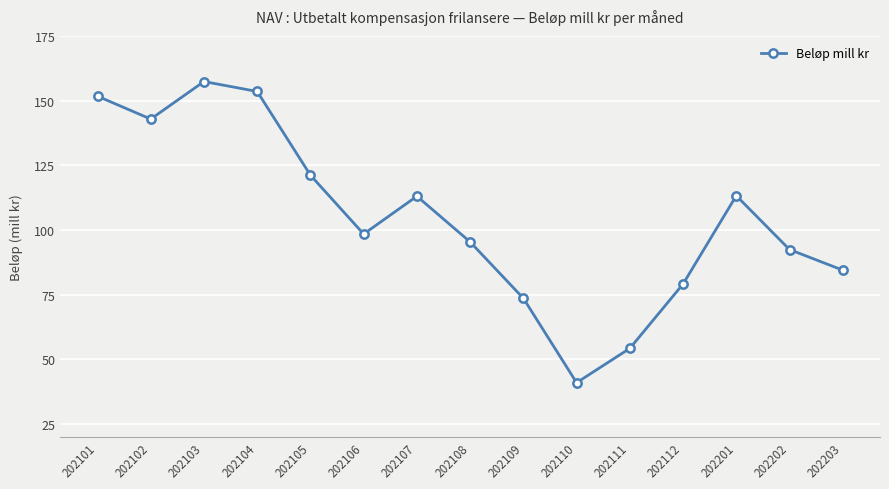

What is the sum of the values at 202111 and 202102?

197.0